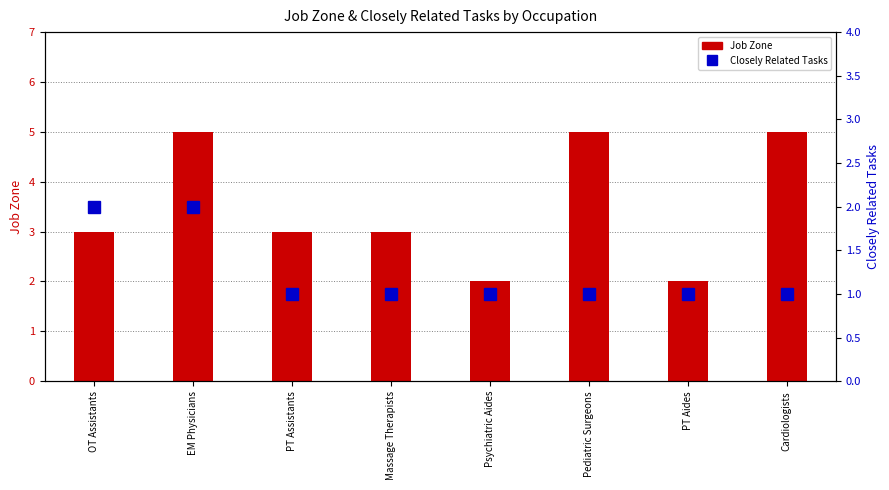

At which category is the sum across all series the highest?

EM Physicians